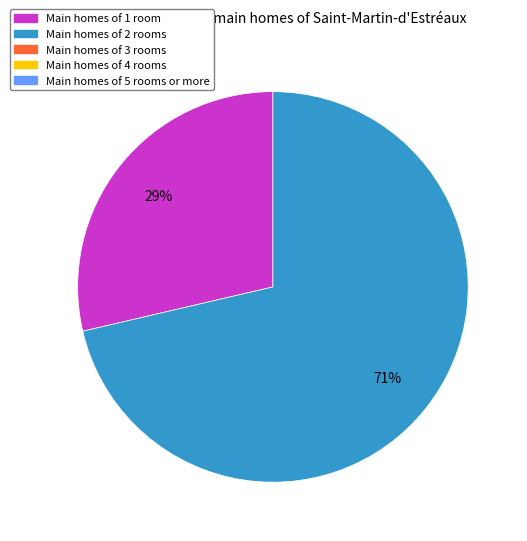

To the nearest percent, what is the average slice percentage?

50%